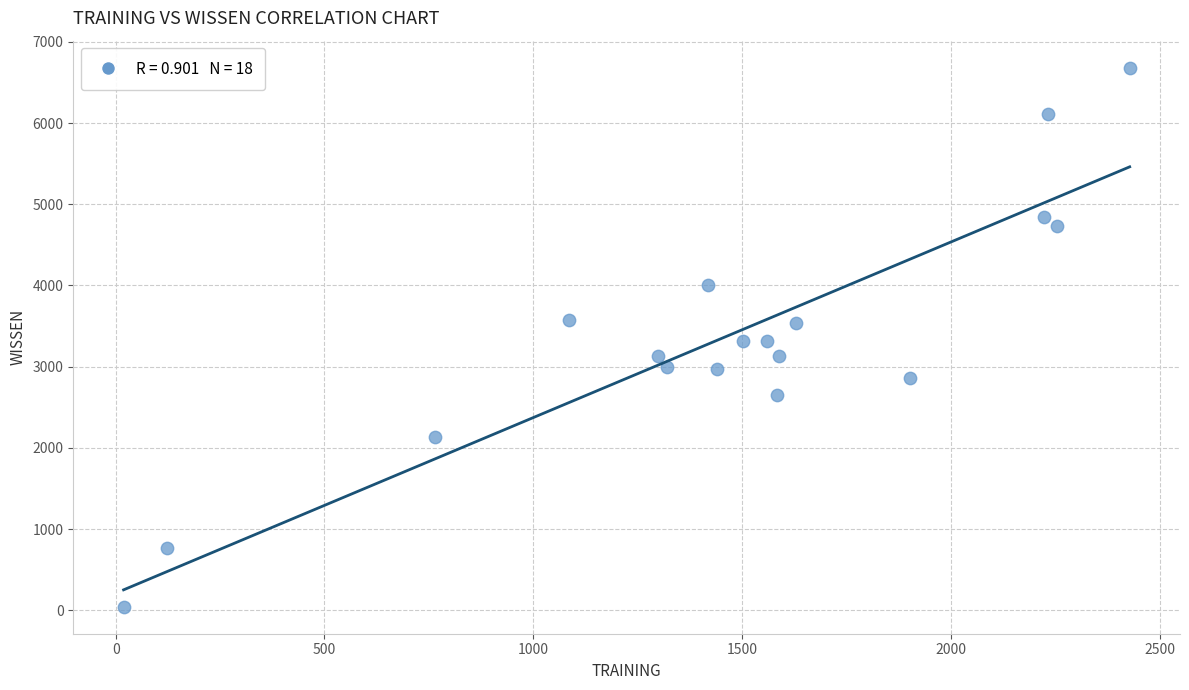

What is the range of Y values (max minus min)?

6639